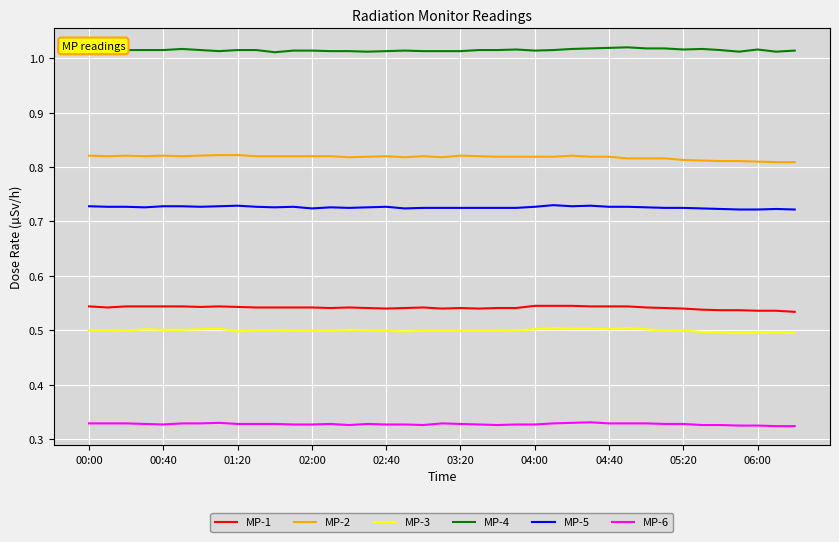

Which series has the largest total across all categories?

MP-4